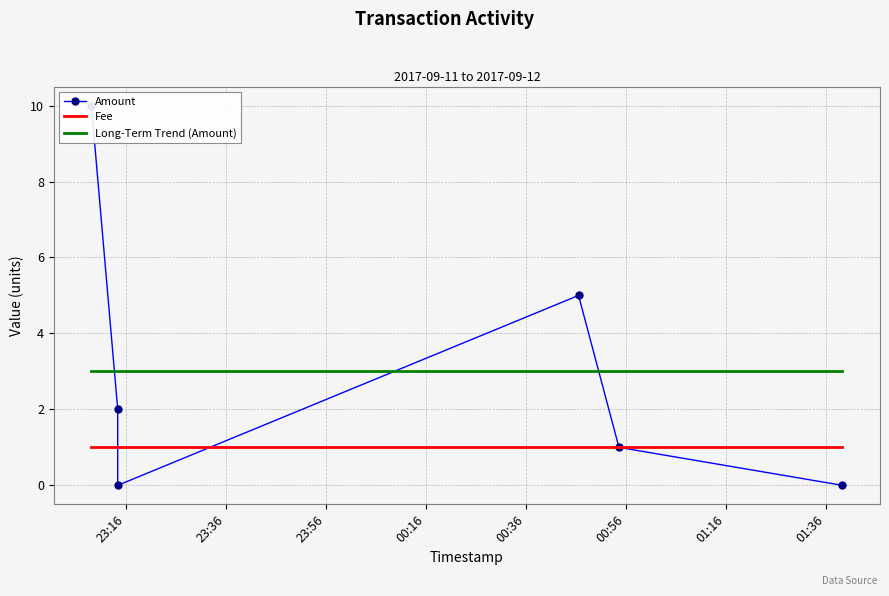

Reading left to right, extract all data points from this chart.

Amount: 10	2	0	5	1	0
Fee: 1	1	1	1	1	1
Long-Term Trend (Amount): 3	3	3	3	3	3